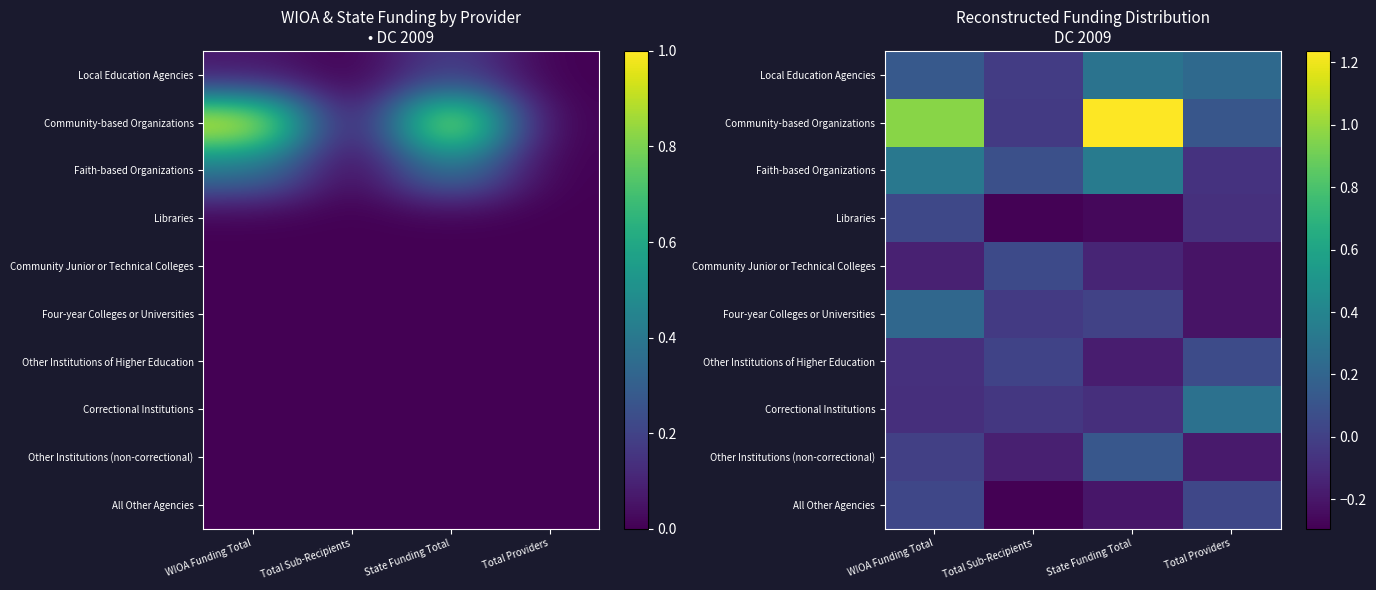

What is the difference between the highest and lowest values at State Funding Total?

1.5